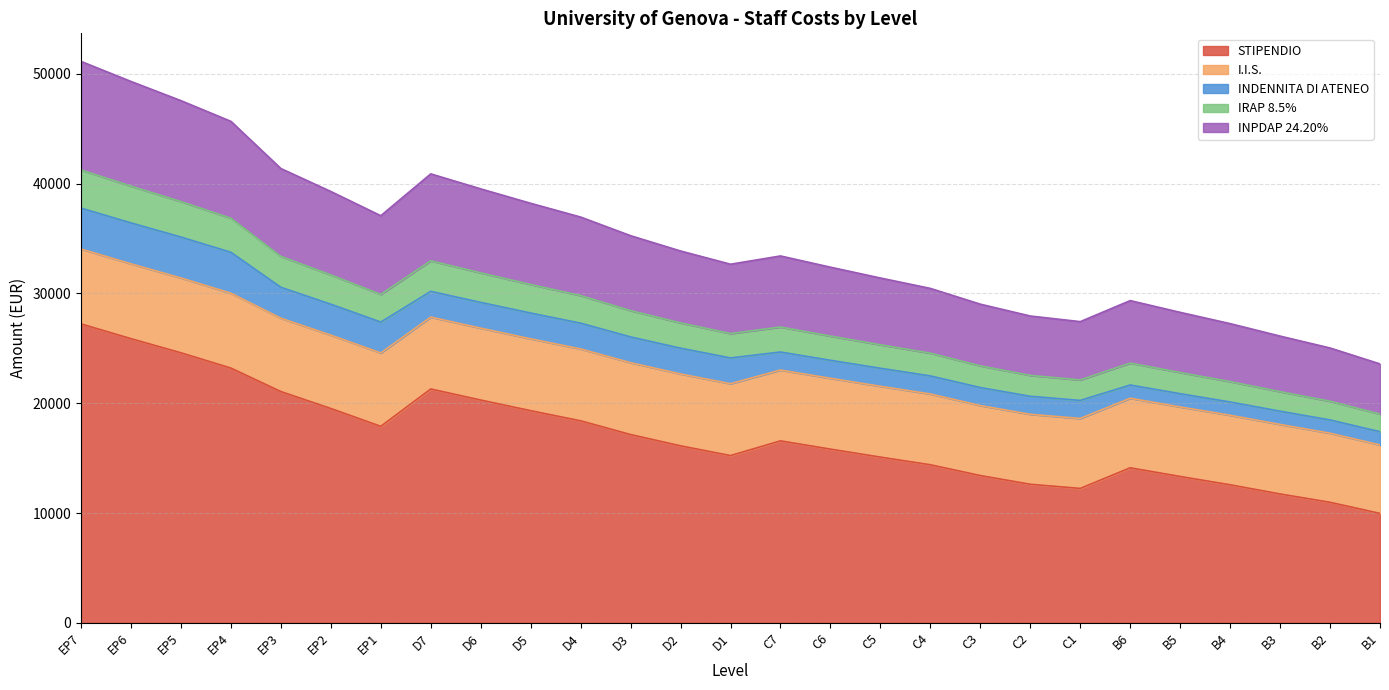

Which category has the highest value in the STIPENDIO series?

EP7